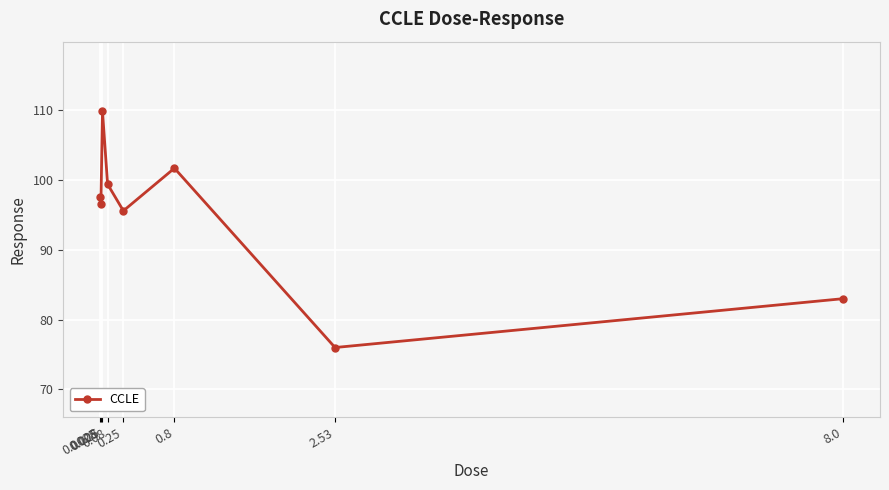

True or false: the data has more than 0 interior local peaks.

True